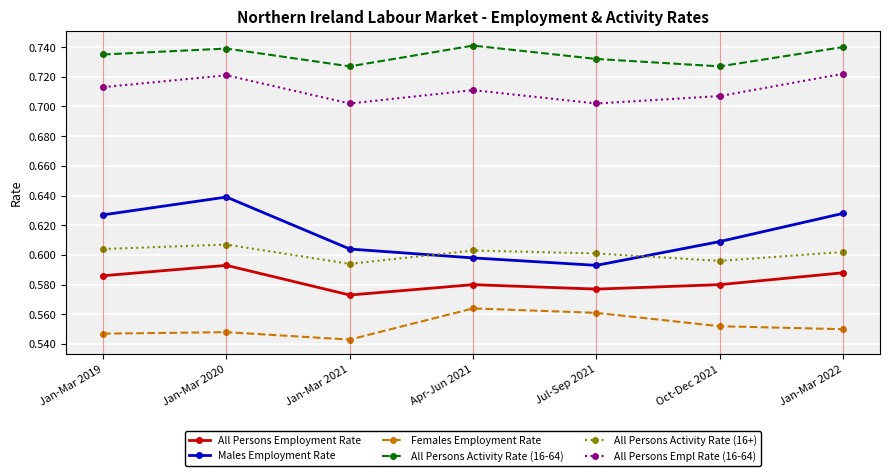

True or false: Males Employment Rate has a value of 0.9 at Oct-Dec 2021.

False